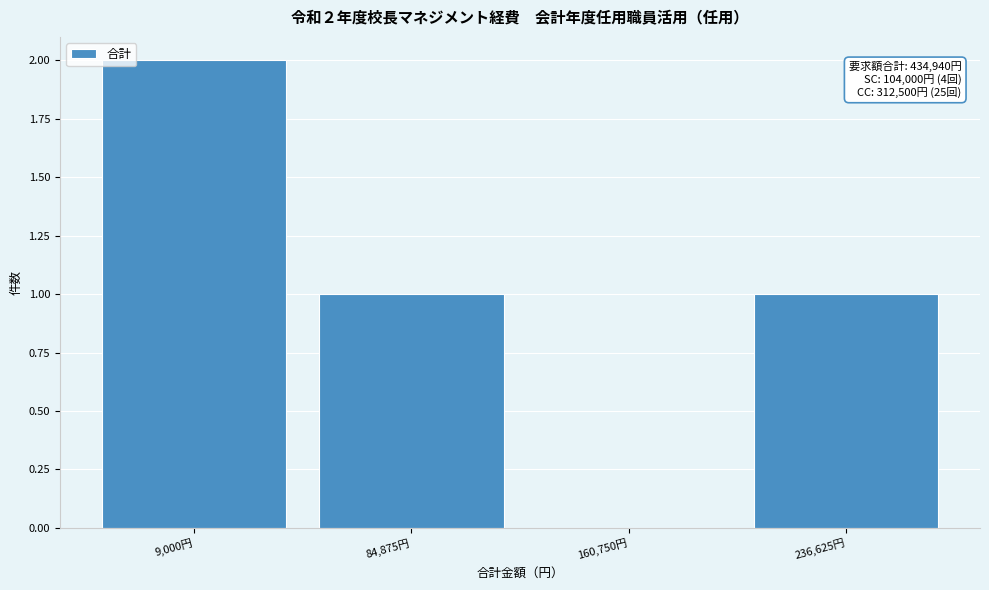

Reading right to left, transcribe all the data shown in this chart.

236,625円=1	160,750円=0	84,875円=1	9,000円=2